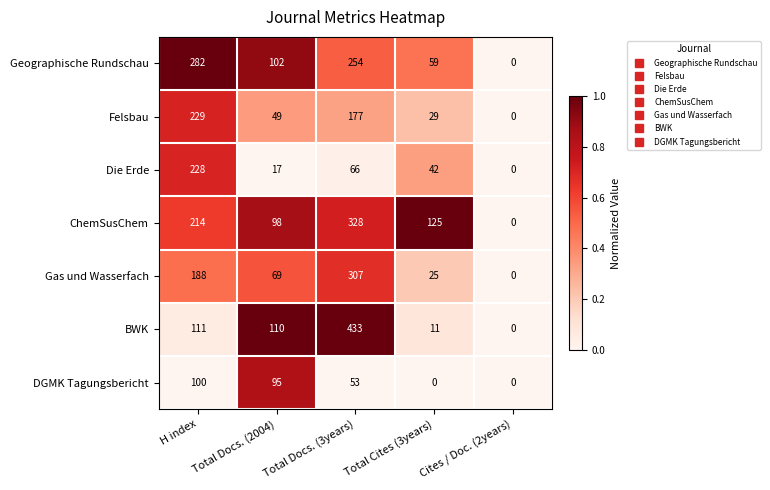

At how many categories does at least one series exceed 13?

4